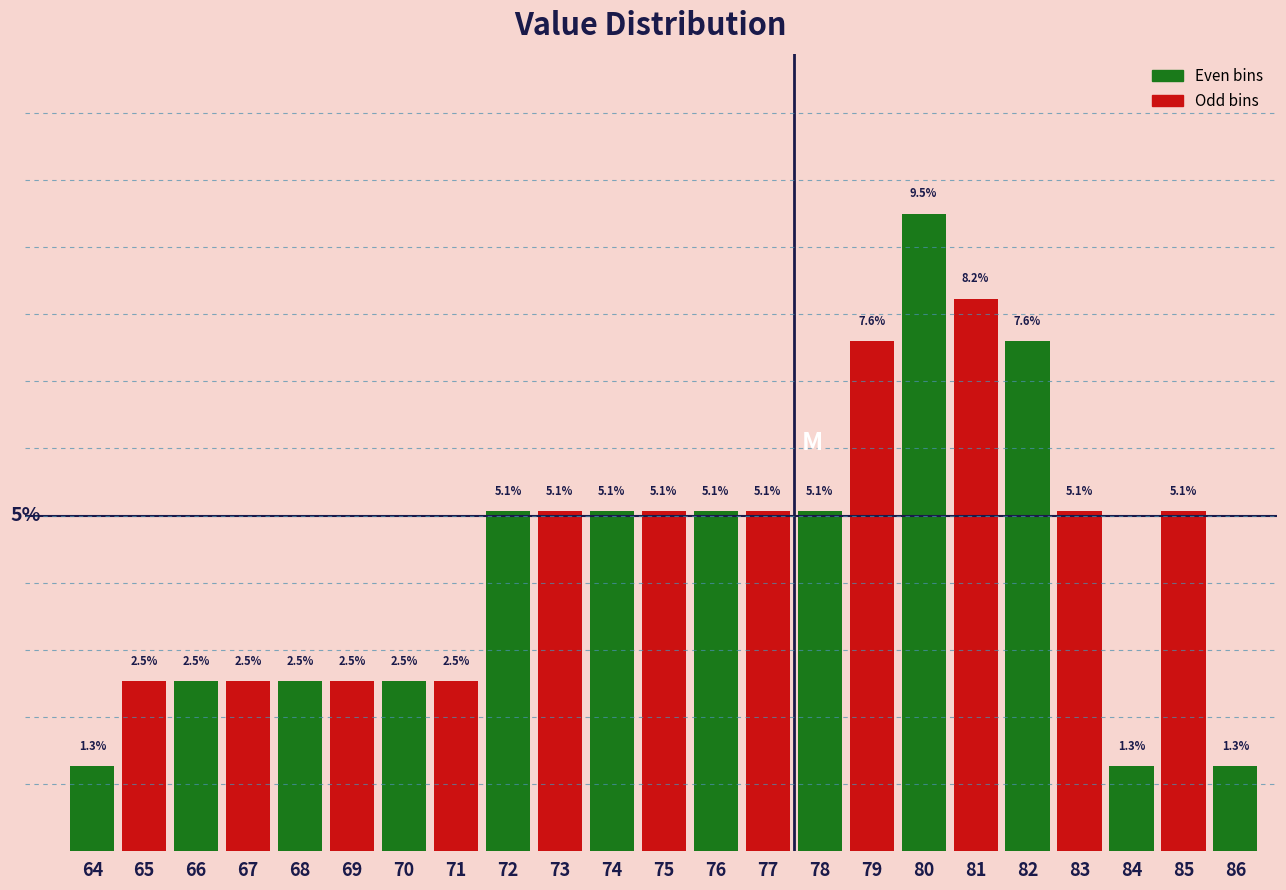

Are the bars horizontal?

No